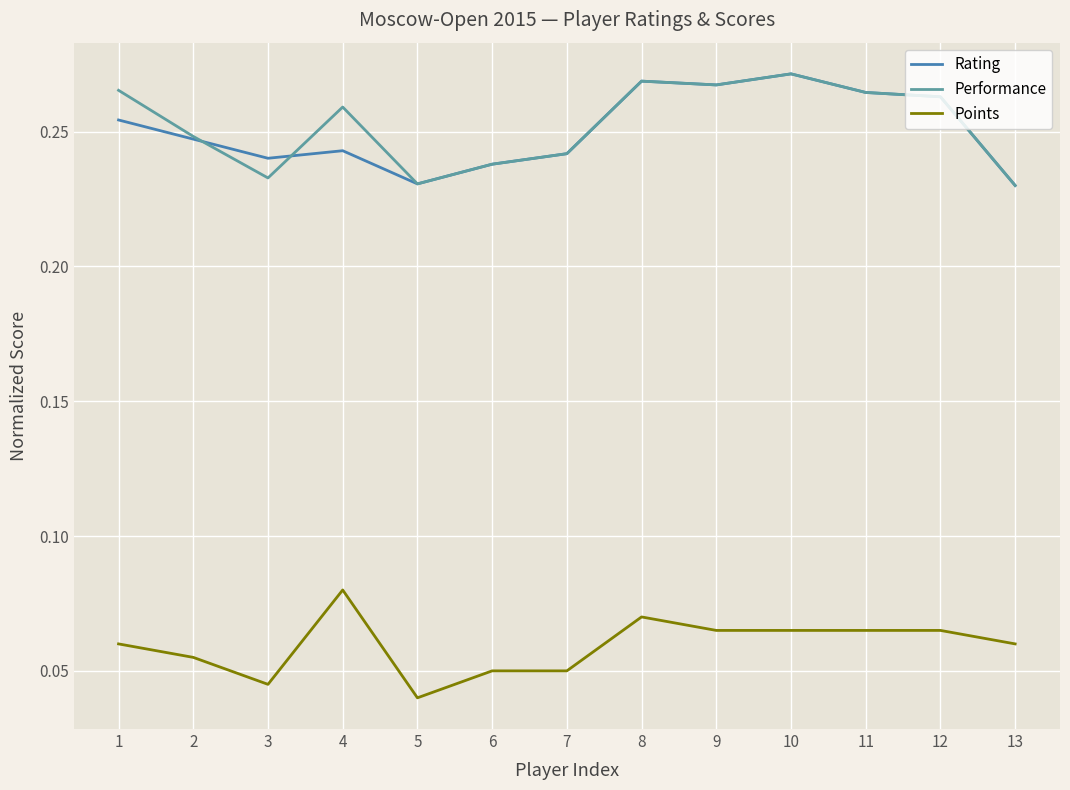

Which series changed the most between 2 and 12?

Rating